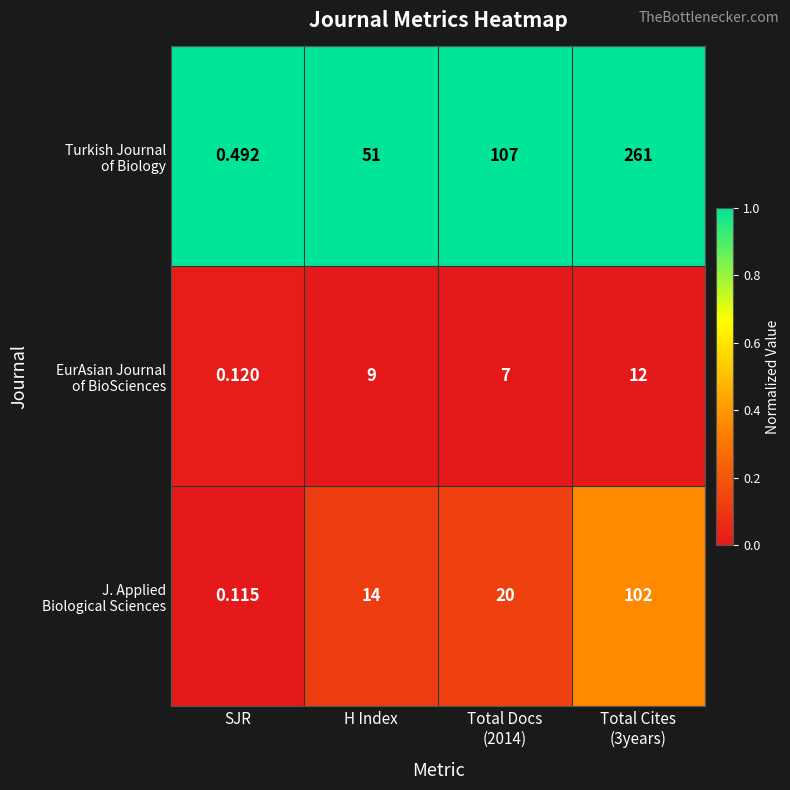

At which category does the chart reach its minimum across all series?

SJR